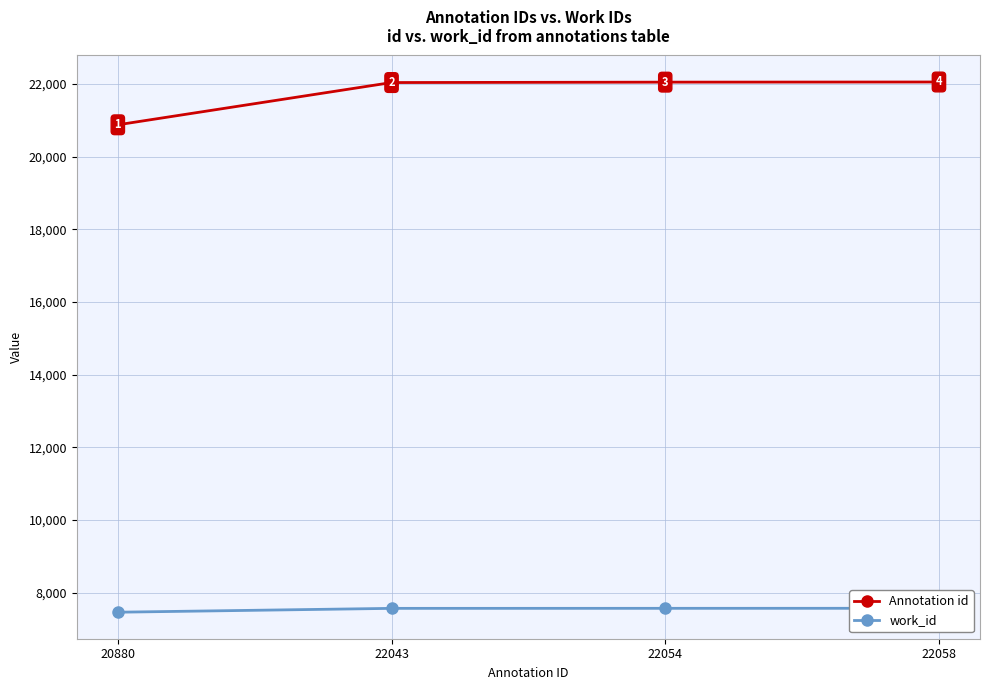

True or false: Annotation id and work_id cross at least once.

False